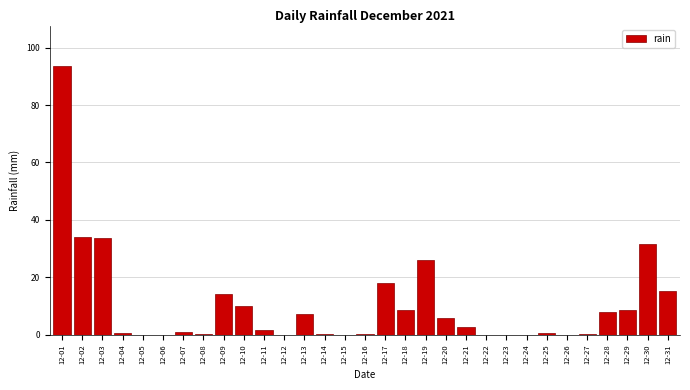

Which label corresponds to the largest value in the chart?

12-01